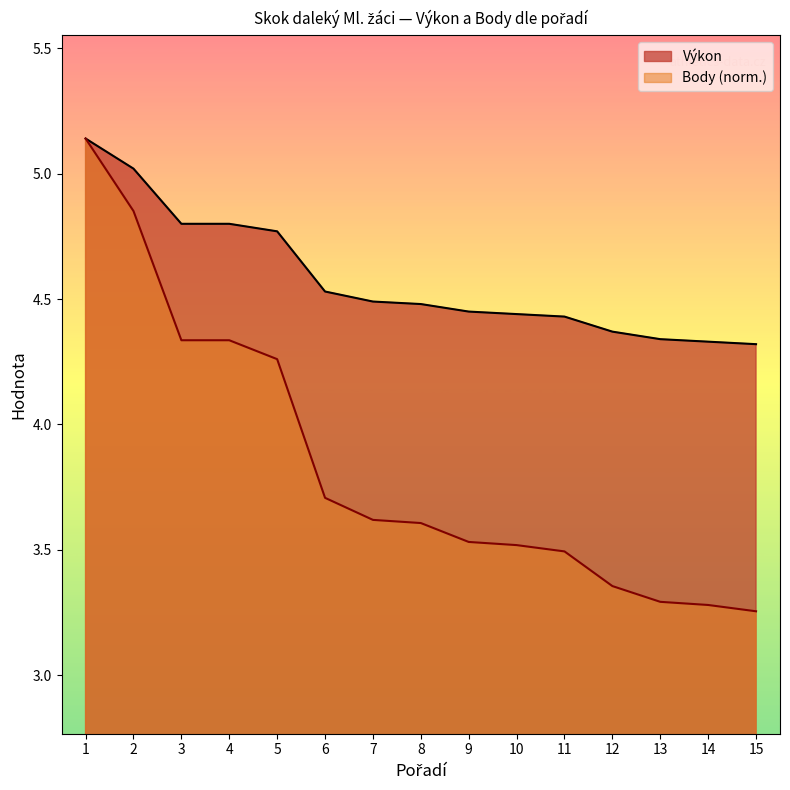

At which category is the sum across all series the highest?

1